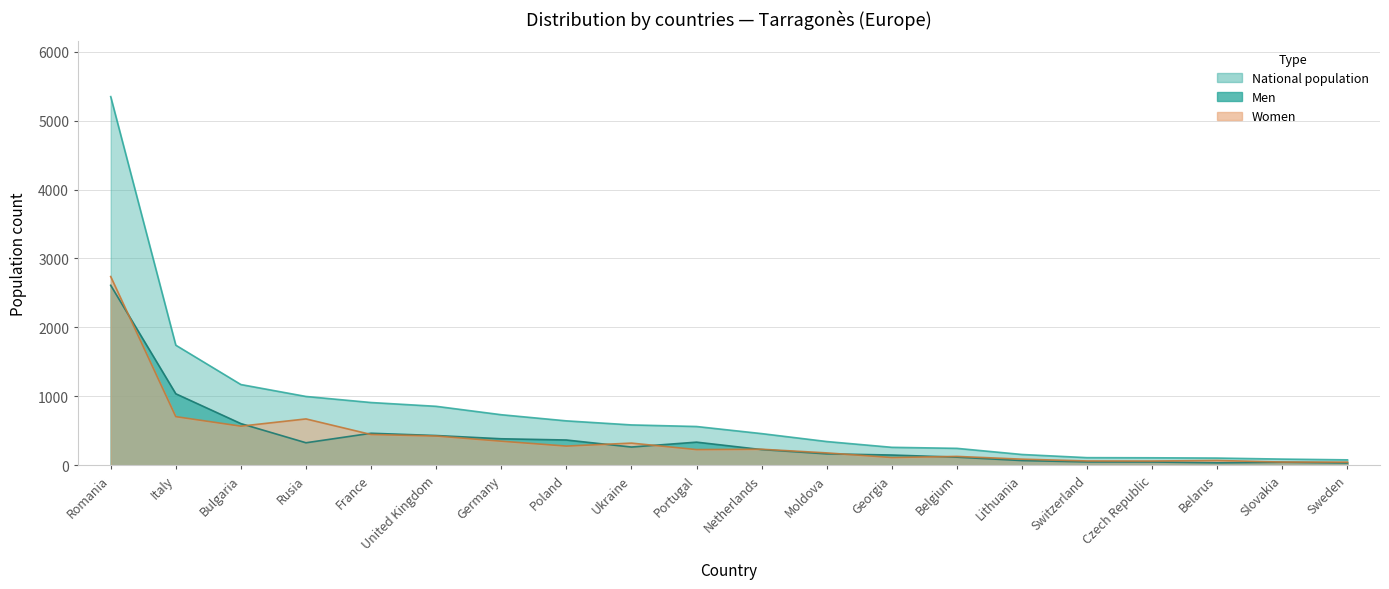

At which label does Men reach its minimum?

Sweden